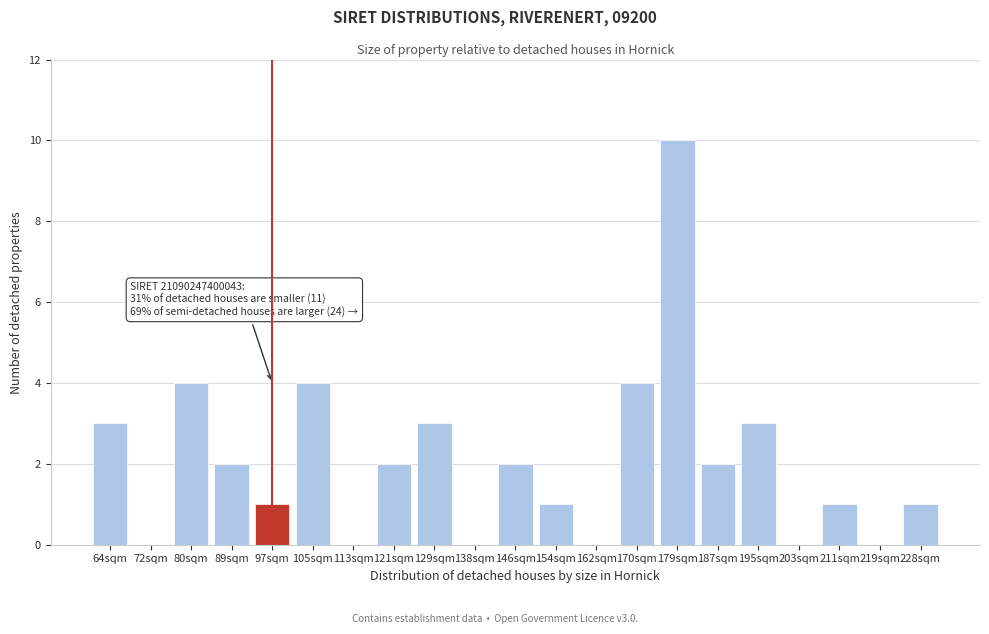

Reading right to left, what are all the values shown in this chart?

228sqm=1	219sqm=0	211sqm=1	203sqm=0	195sqm=3	187sqm=2	179sqm=10	170sqm=4	162sqm=0	154sqm=1	146sqm=2	138sqm=0	129sqm=3	121sqm=2	113sqm=0	105sqm=4	97sqm=1	89sqm=2	80sqm=4	72sqm=0	64sqm=3